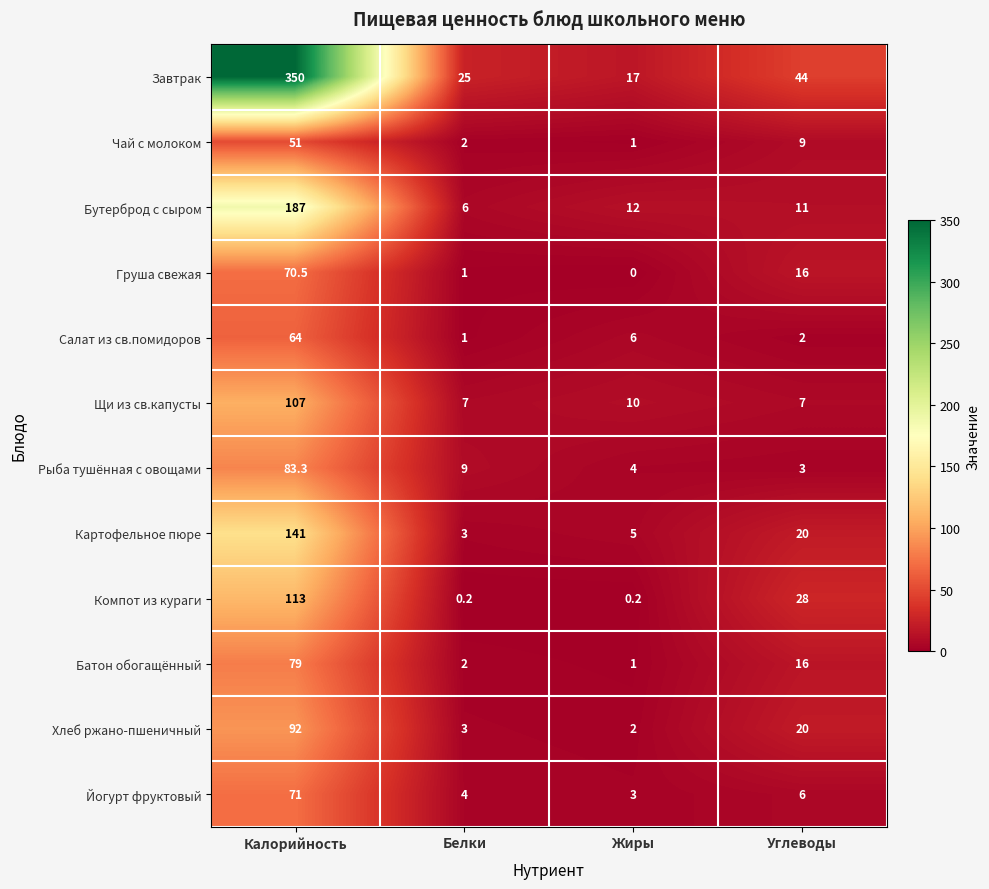

What is the sum of all Щи из св.капусты values?

131.0